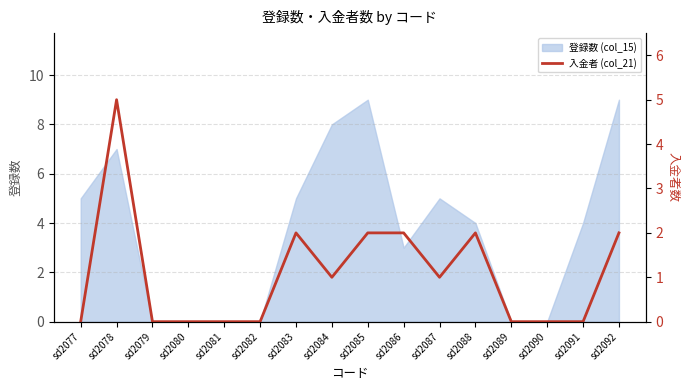

How many values are between 0 and 2?

15